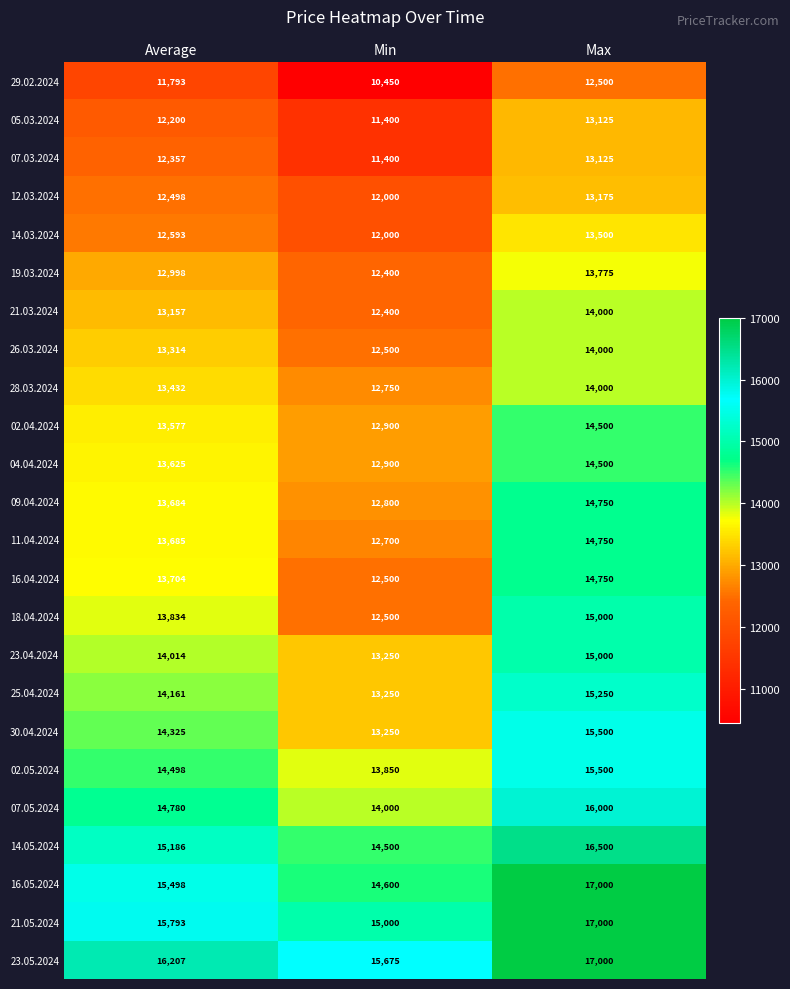

Rank the series at Average from highest to lowest value.

23.05.2024, 21.05.2024, 16.05.2024, 14.05.2024, 07.05.2024, 02.05.2024, 30.04.2024, 25.04.2024, 23.04.2024, 18.04.2024, 16.04.2024, 11.04.2024, 09.04.2024, 04.04.2024, 02.04.2024, 28.03.2024, 26.03.2024, 21.03.2024, 19.03.2024, 14.03.2024, 12.03.2024, 07.03.2024, 05.03.2024, 29.02.2024